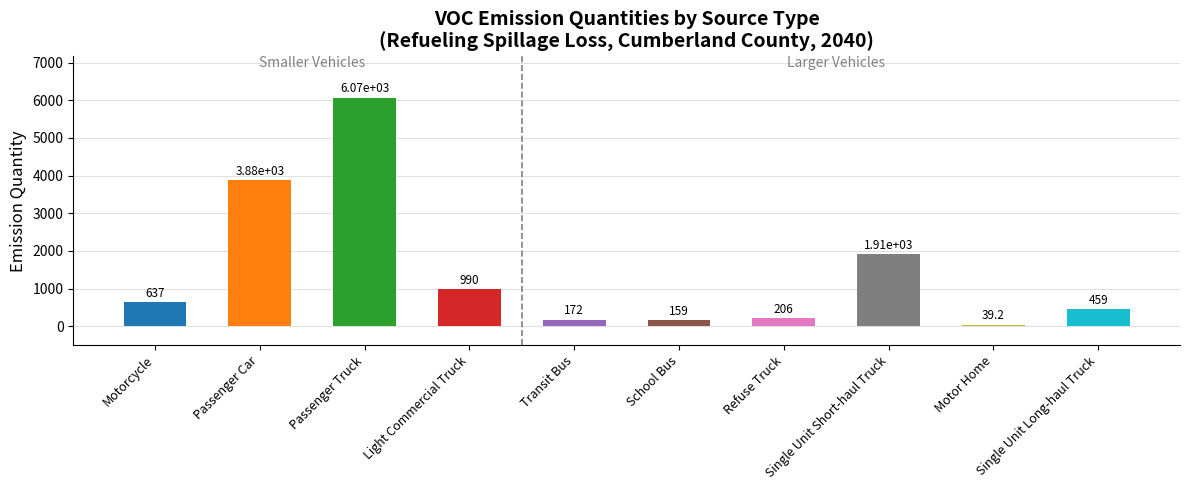

What is the value of the 9th bar from the left?

39.2